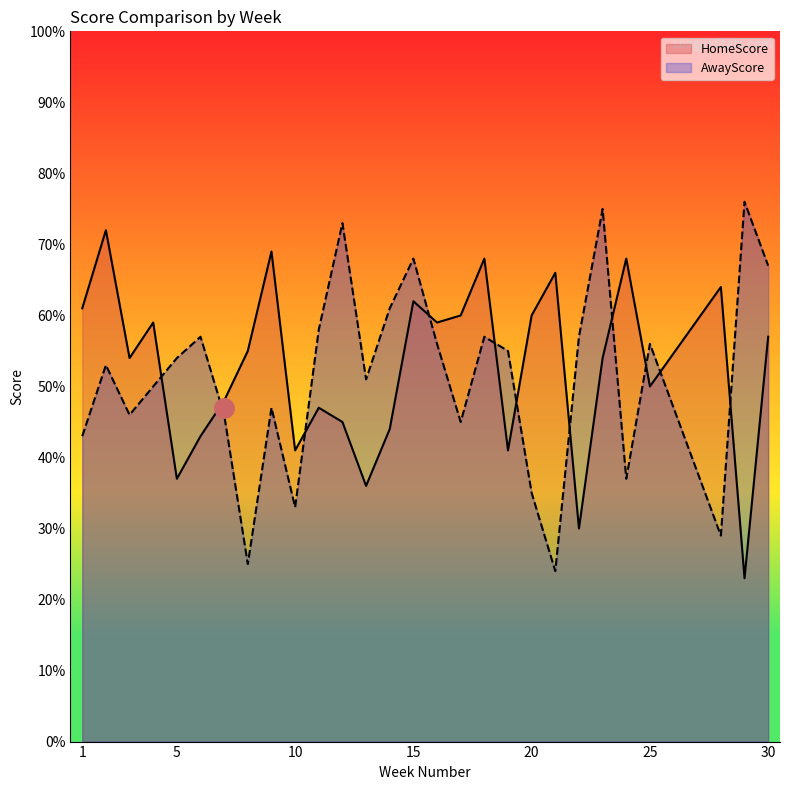

The value of HomeScore at 21 is 32. True or false?

False